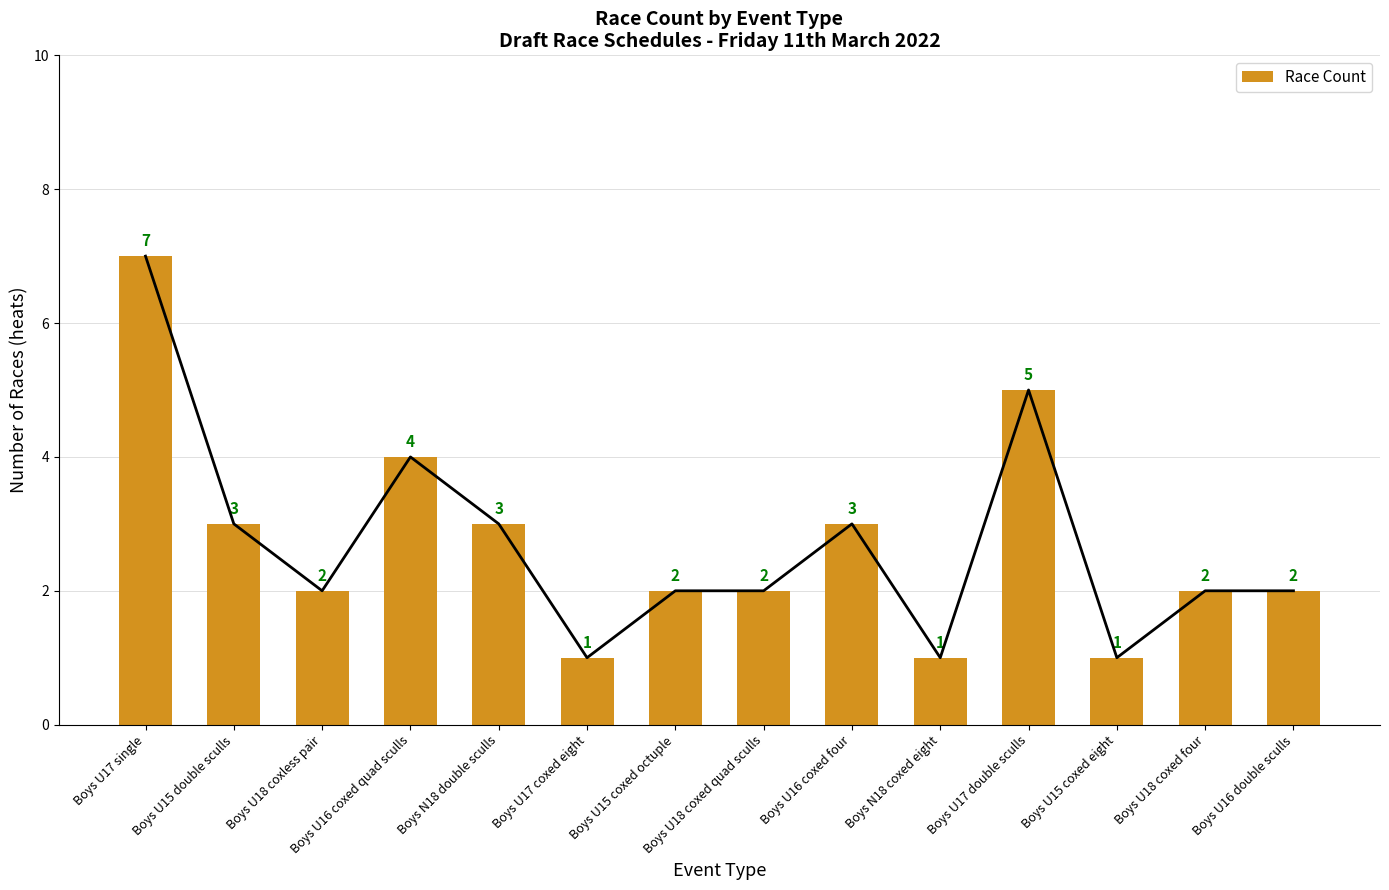

The chart shows a value of 4 at Boys N18 double sculls. True or false?

False